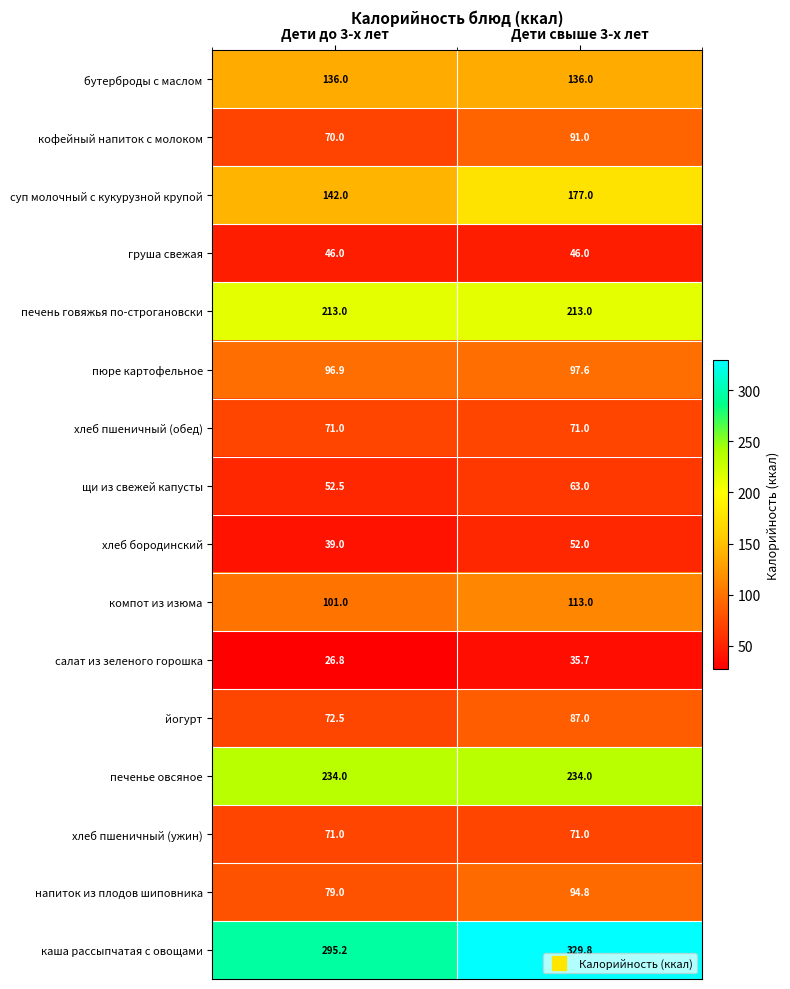

Which series has the widest spread of values?

суп молочный с кукурузной крупой